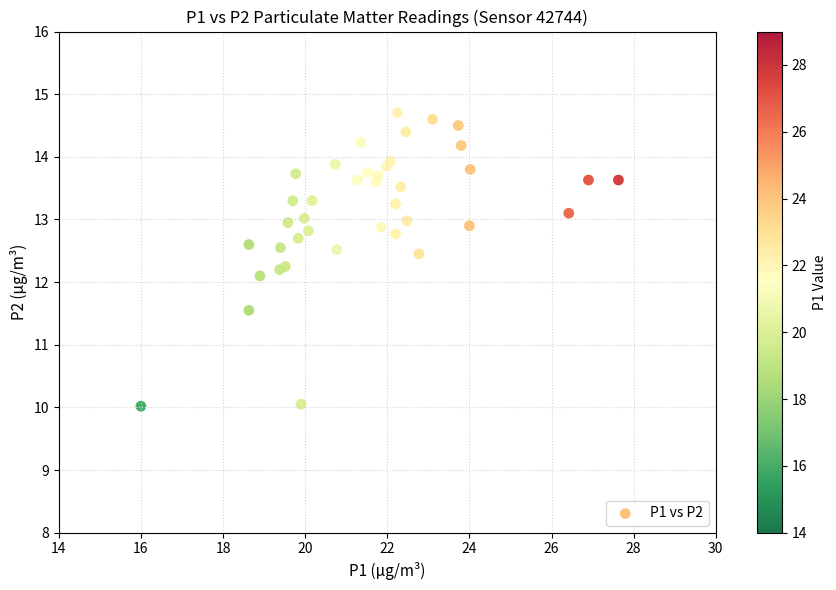

What Y value in the scatter plot is closest to 12?

12.1